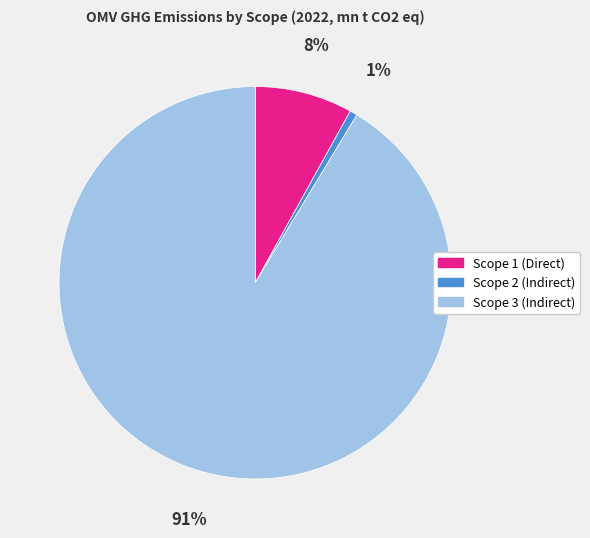

To the nearest percent, what is the average slice percentage?

33%